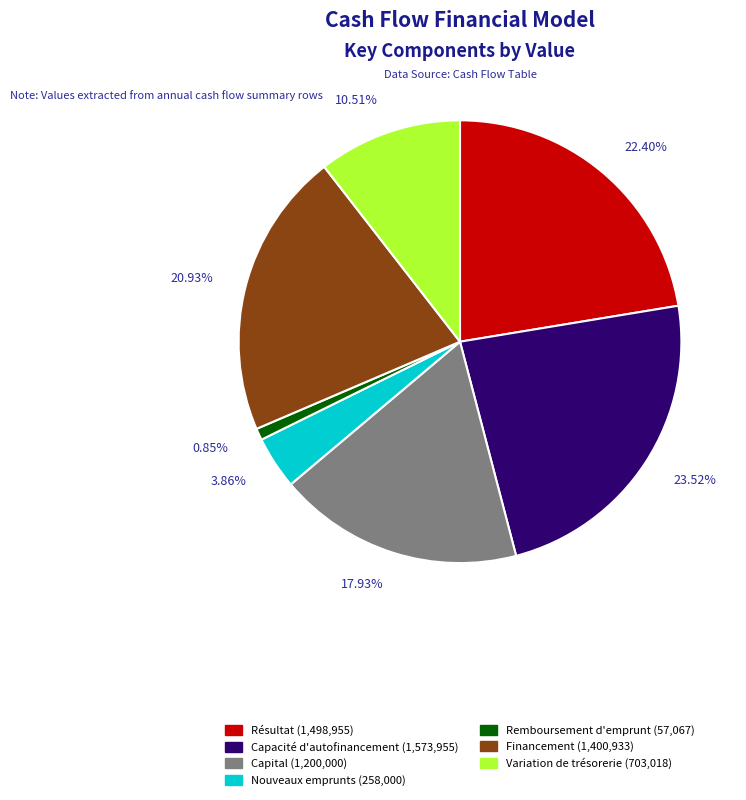

Is there any slice that represents more than half of the pie?

No